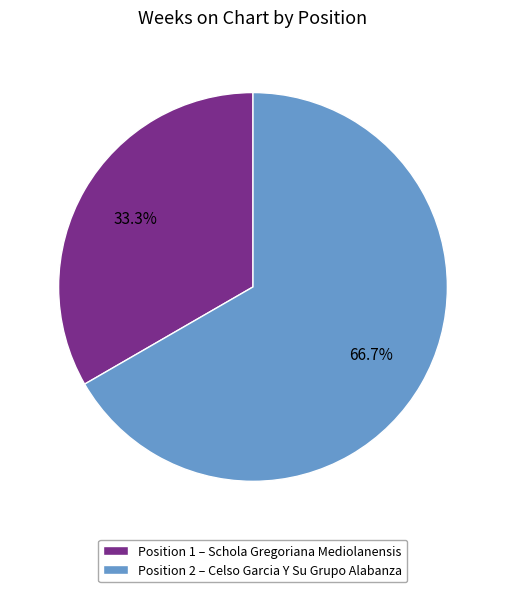

How much of the chart is everything except Position 2 – Celso Garcia Y Su Grupo Alabanza?

33.3%